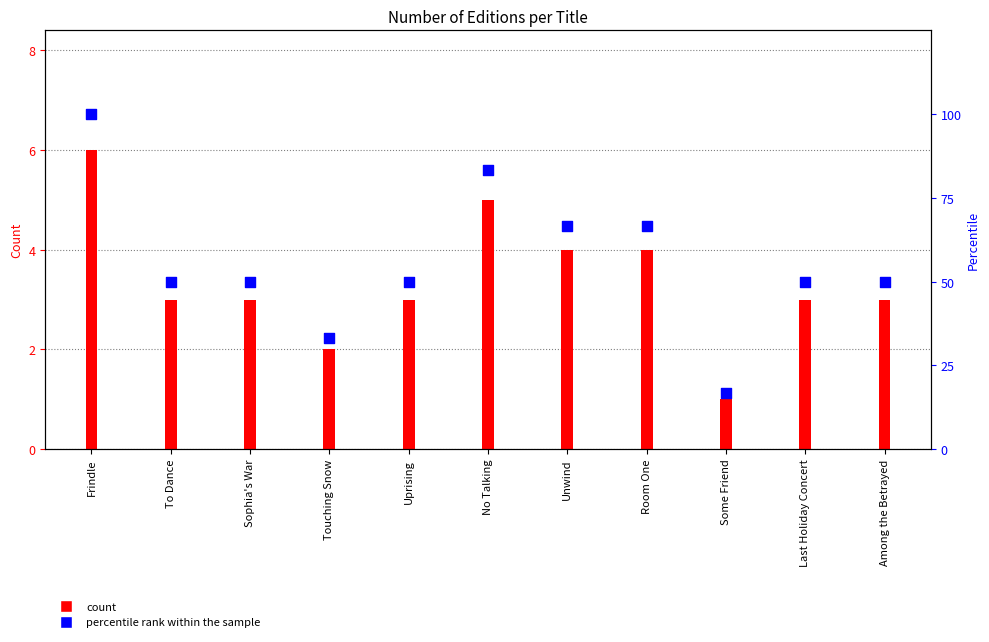

Between Unwind and Last Holiday Concert, which is larger?

Unwind